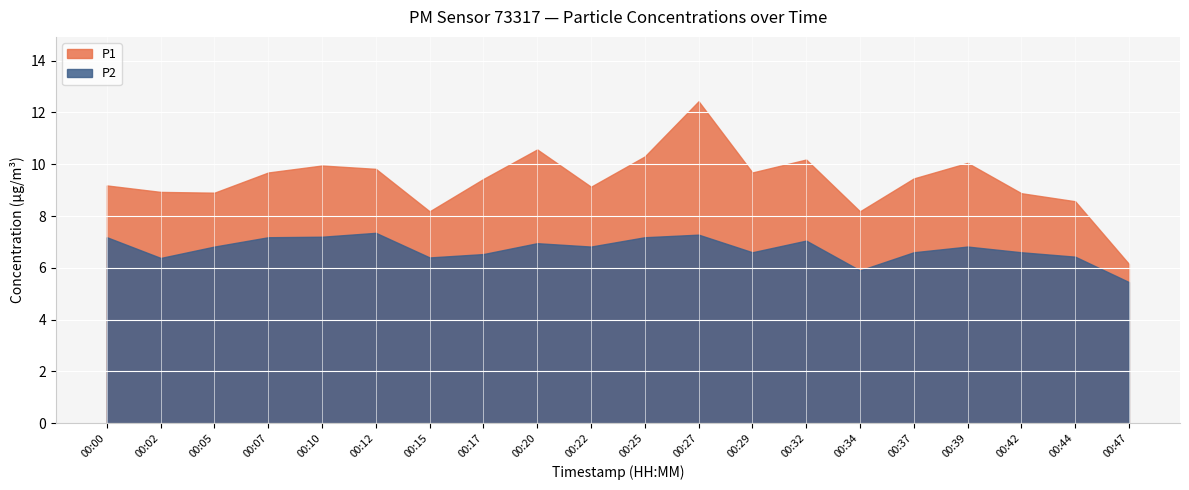

Where is the first local minimum for P1?

00:05